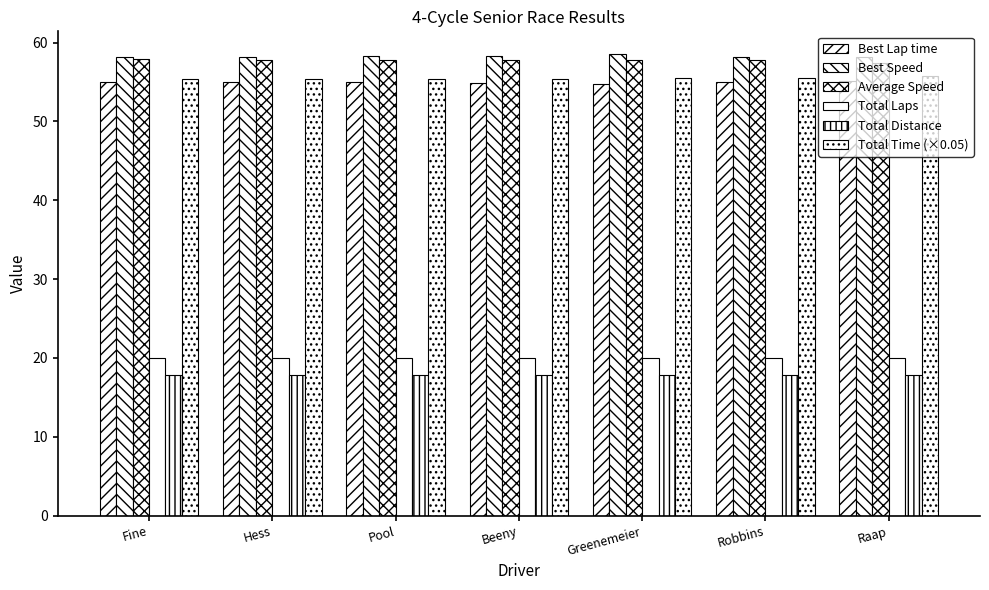

What is the label of the 5th bar from the right?

Pool